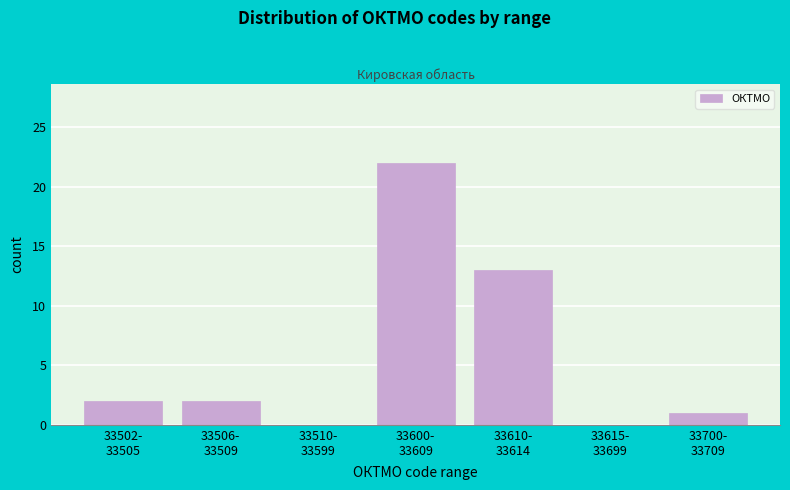

What is the greatest value displayed?

22